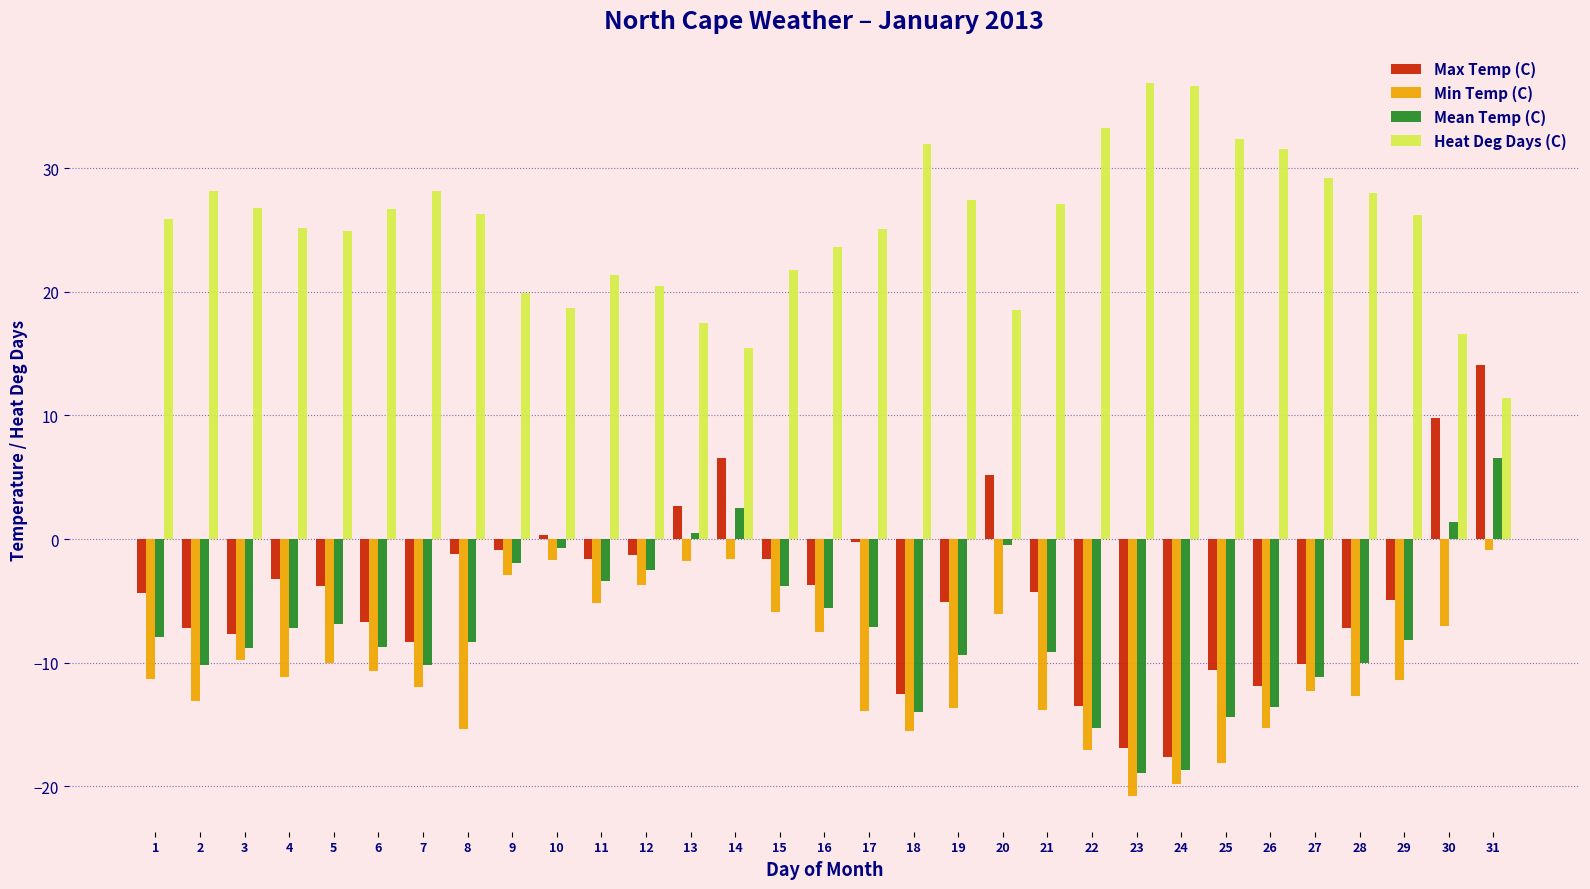

What is the value of the Heat Deg Days (C) bar at the 11th from the left?

21.4